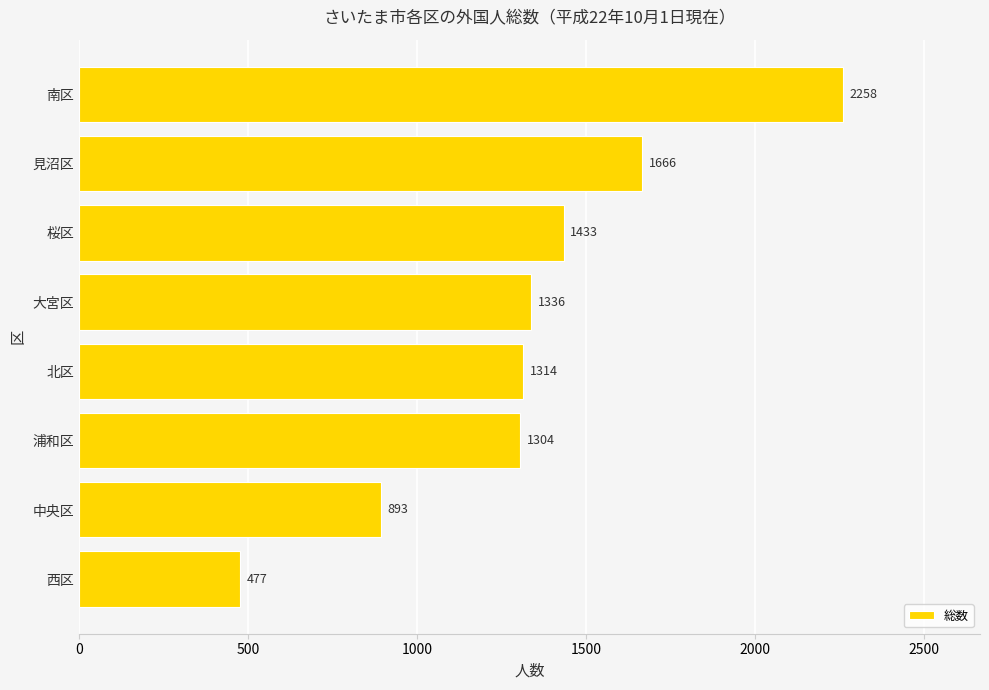

How many series are shown in this chart?

1